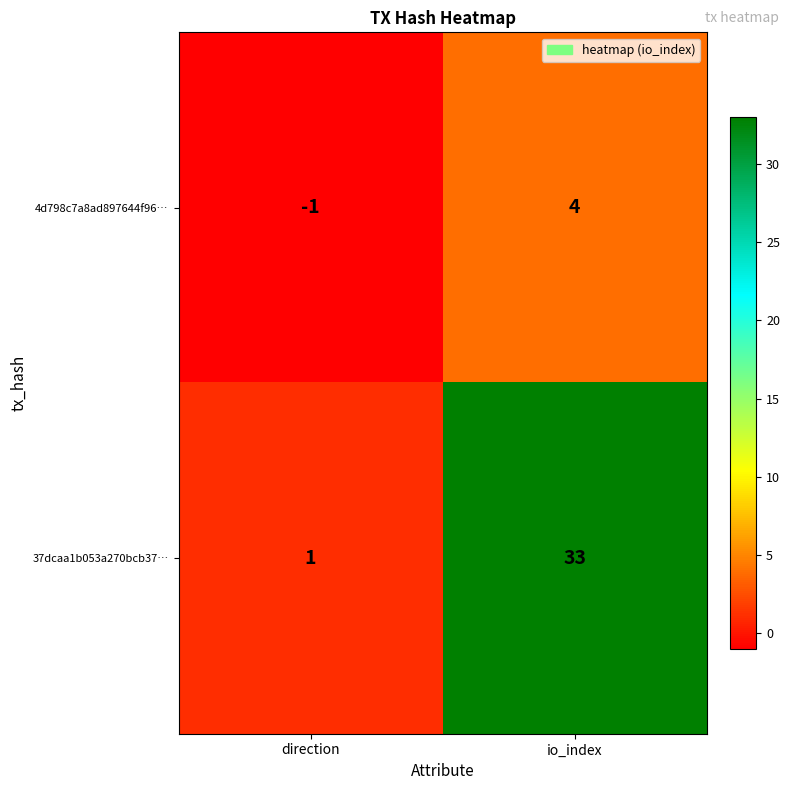

The value of 37dcaa1b053a270bcb37… at direction is 1. True or false?

True